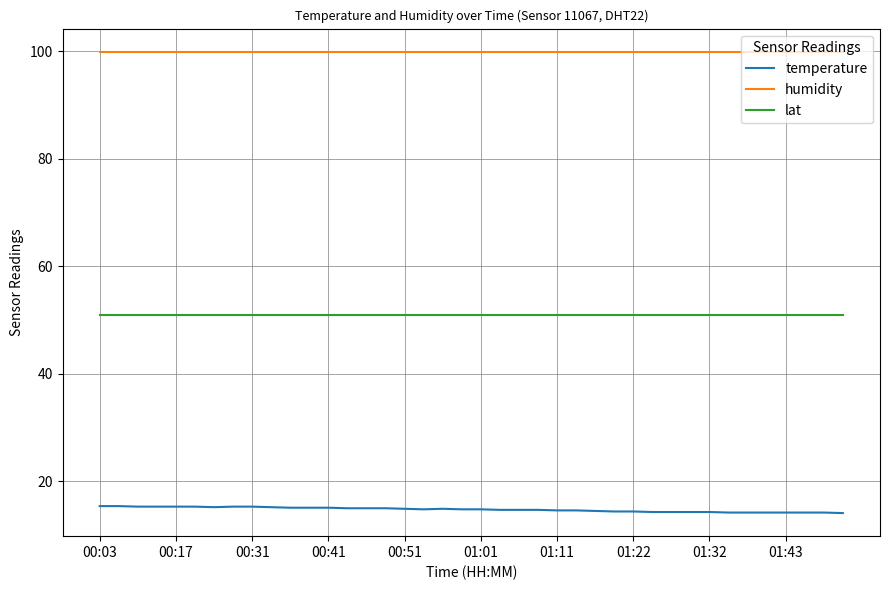

What is the greatest value displayed?

99.9